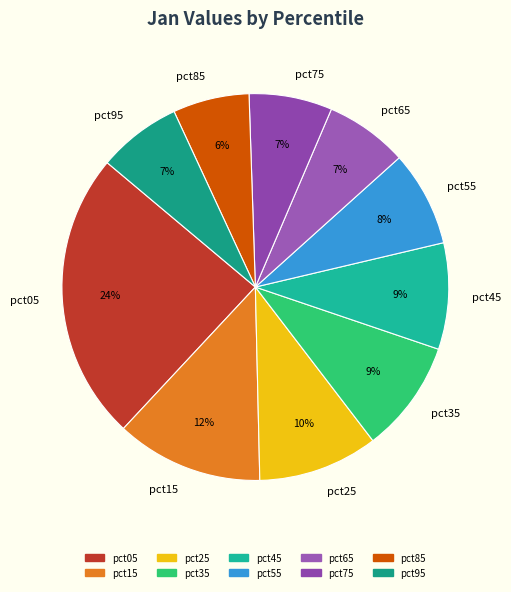

Which category has the smallest portion of the pie?

pct85